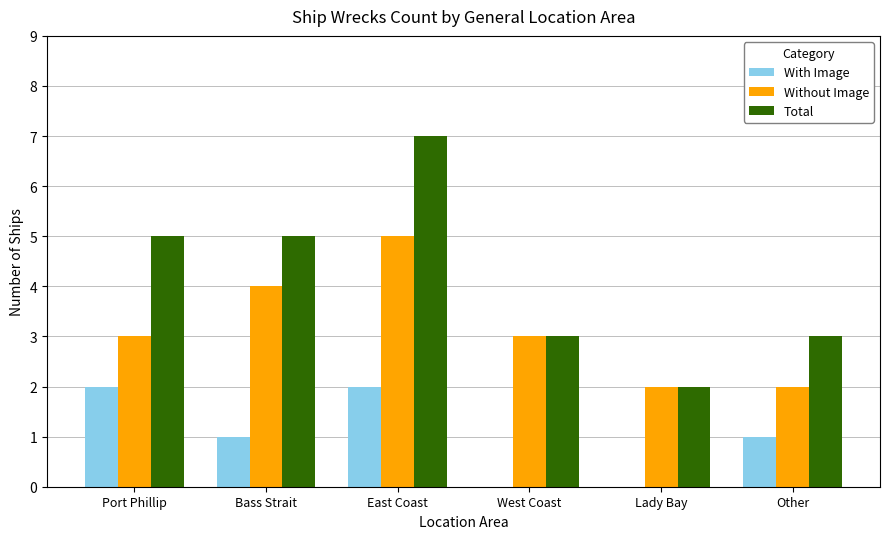

Reading right to left, transcribe all the data shown in this chart.

With Image: 1	0	0	2	1	2
Without Image: 2	2	3	5	4	3
Total: 3	2	3	7	5	5